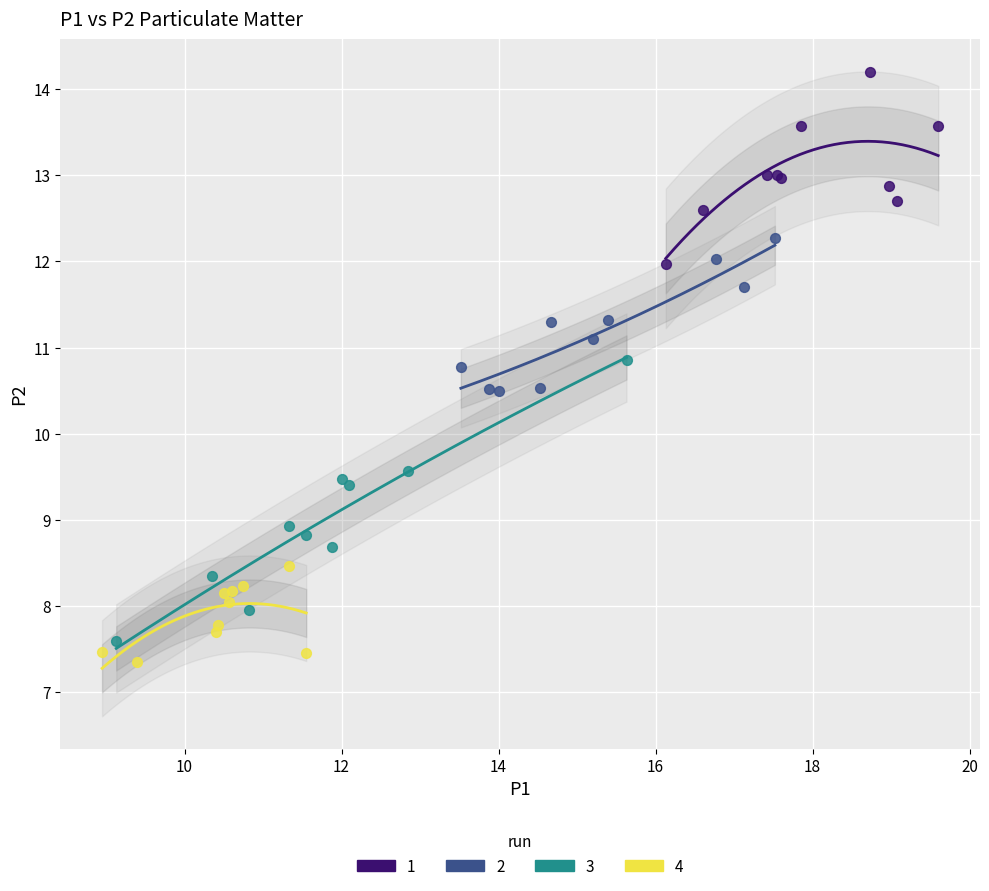

What are all the series names shown in the legend?

1, 2, 3, 4